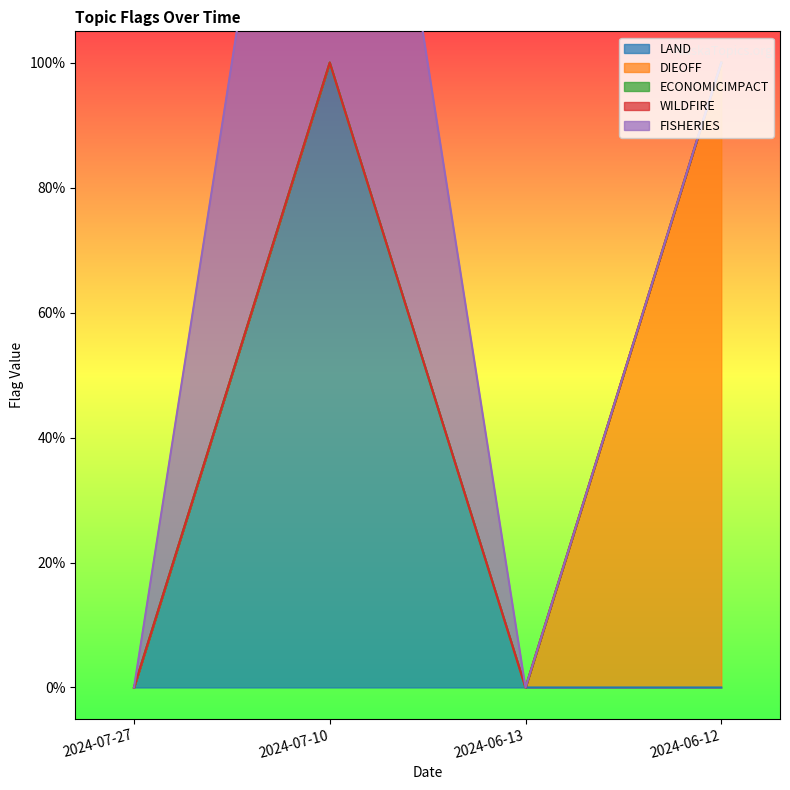

True or false: WILDFIRE has more than 1 points higher than both neighbors.

False